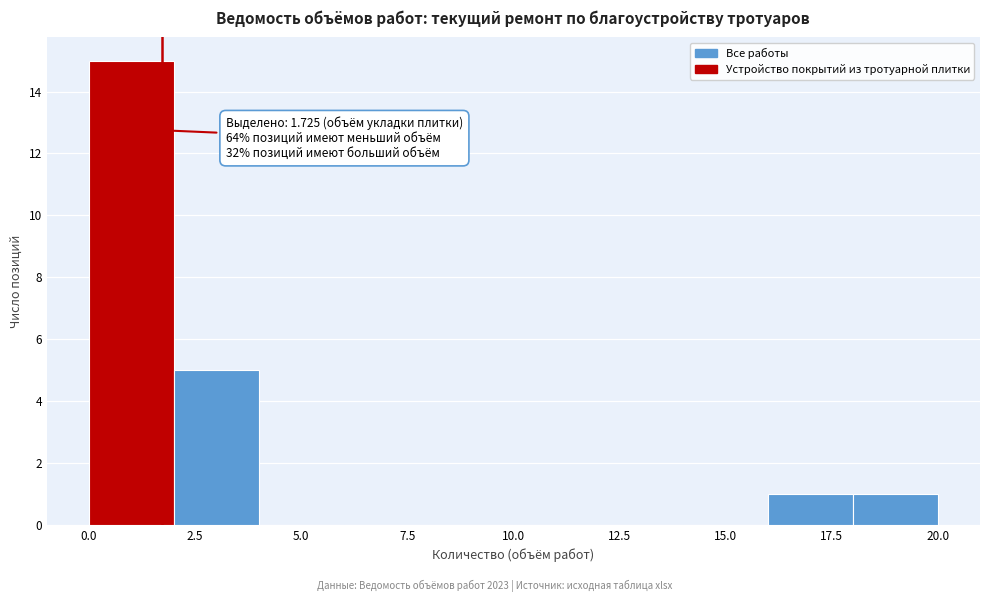

Read against the x-axis, roughly where is the centre of the tallest bar?

1.0